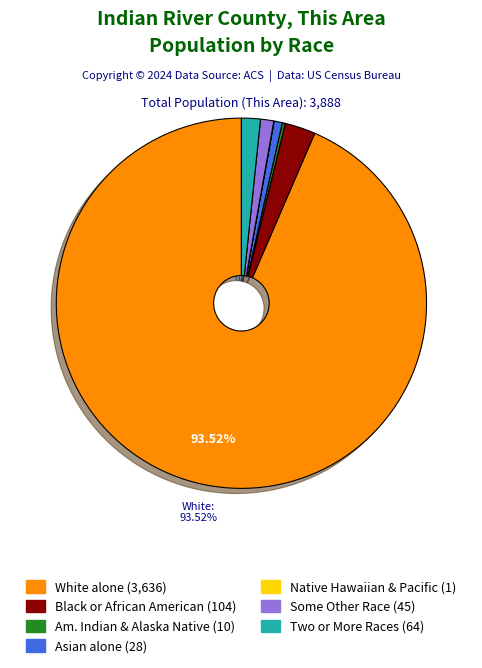

Is there any slice that represents more than half of the pie?

Yes